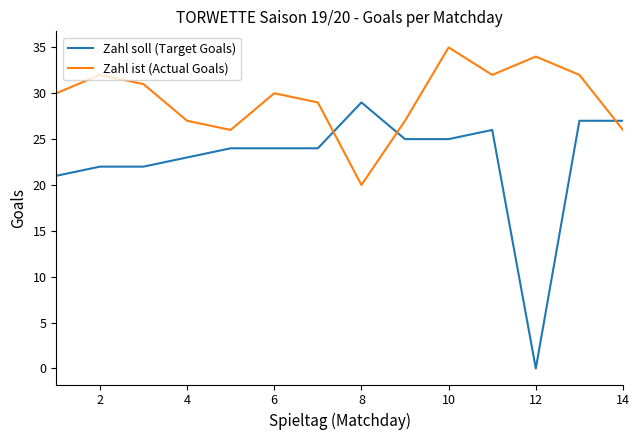

List the series in order of their peak value, highest first.

Zahl ist (Actual Goals), Zahl soll (Target Goals)